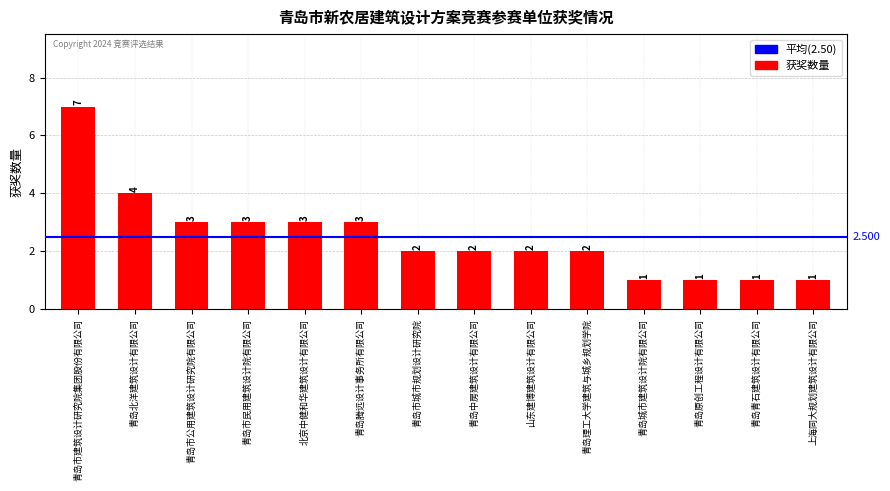

True or false: the data shows 3 at 青岛市民用建筑设计院有限公司.

True